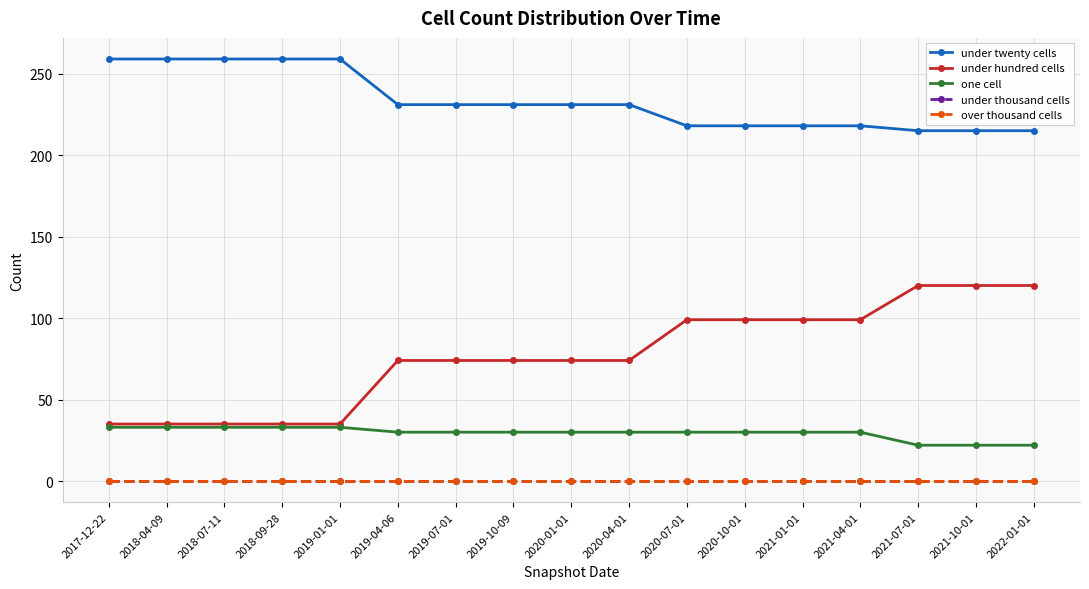

What is the spread (max minus min) of values at 2018-04-09?

259